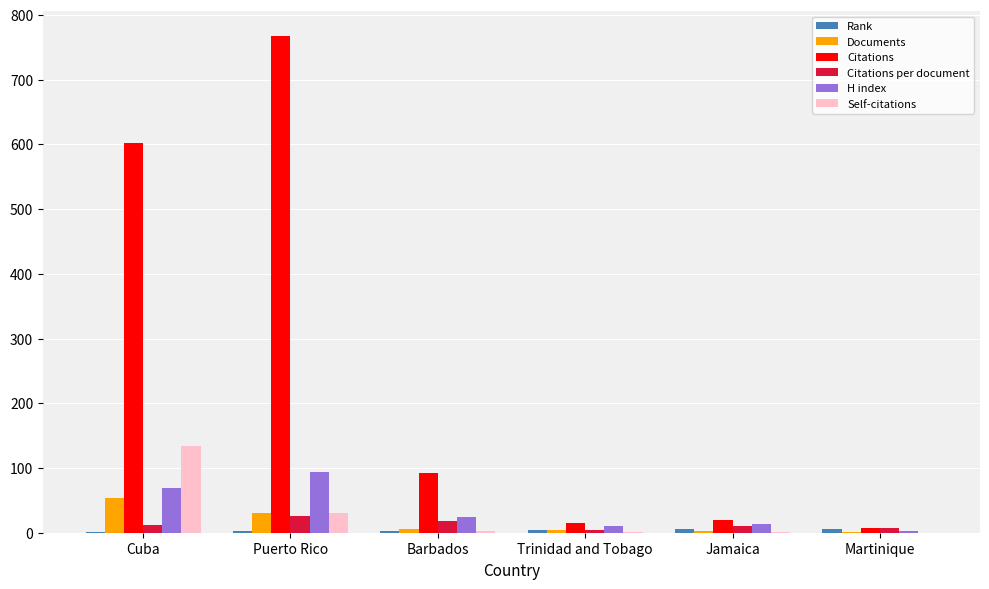

How many groups of bars are there?

6